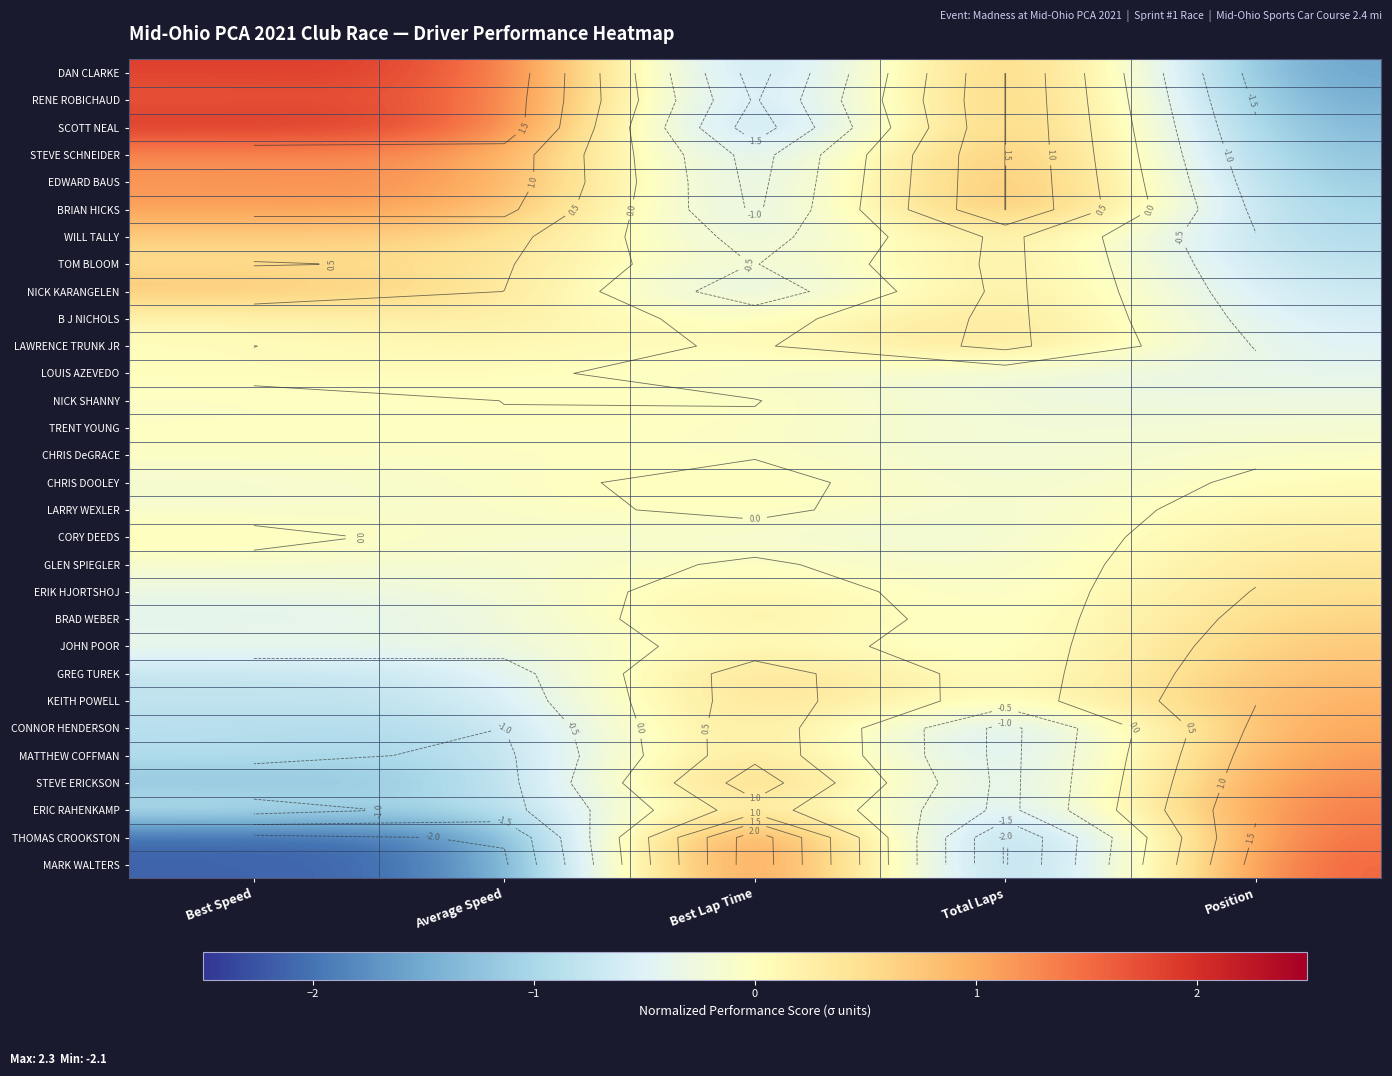

How many negative values does the DAN CLARKE series have?

2